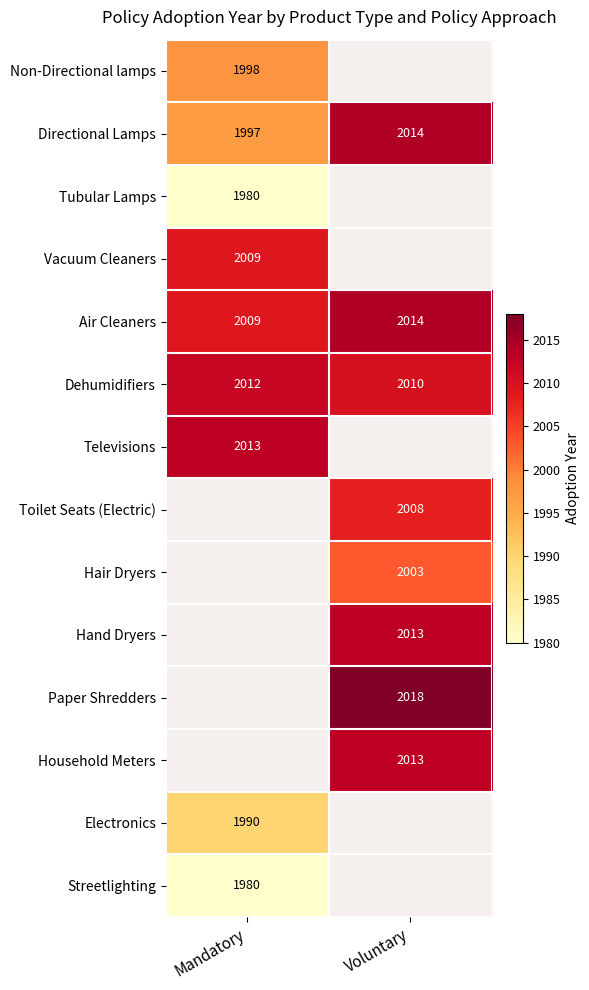

What value does the Dehumidifiers series have at Mandatory?

2012